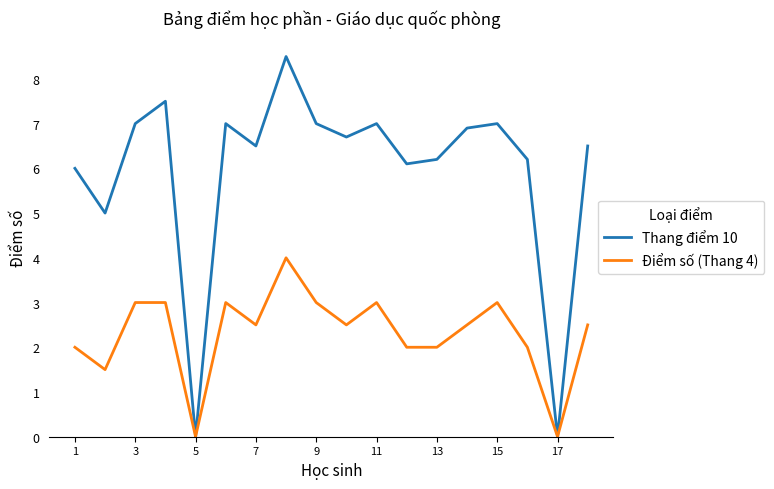

What is the maximum value for Điểm số (Thang 4)?

4.0